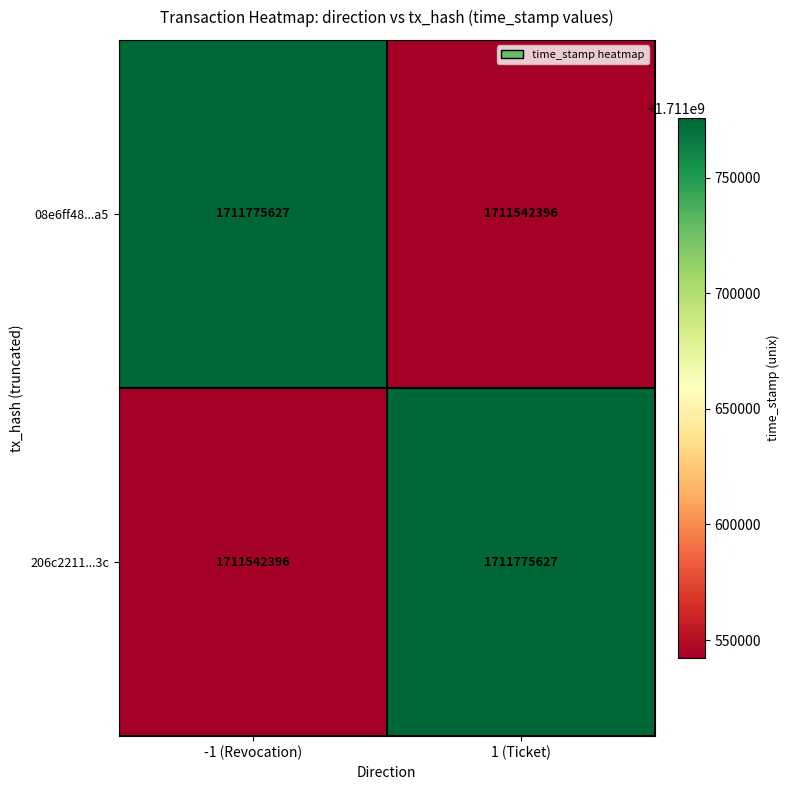

Count the number of categories in the chart.

2